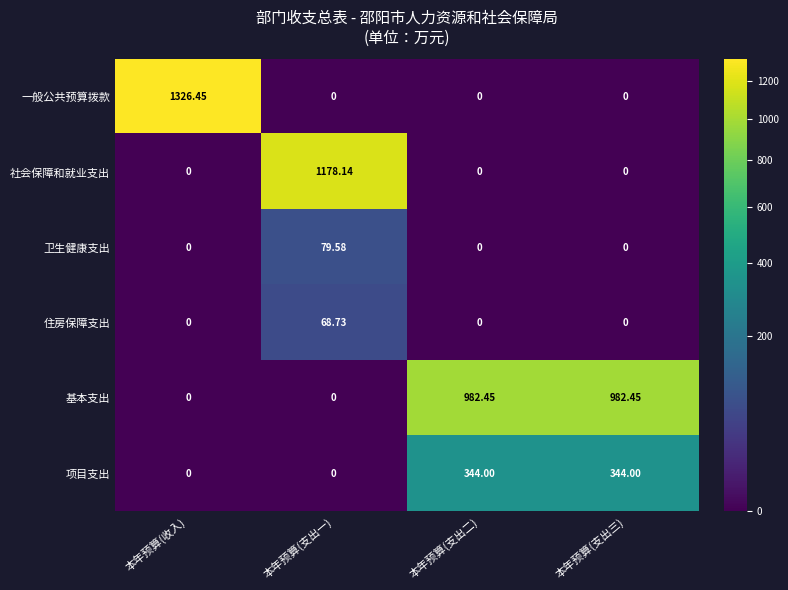

Which series has the widest spread of values?

一般公共预算拨款